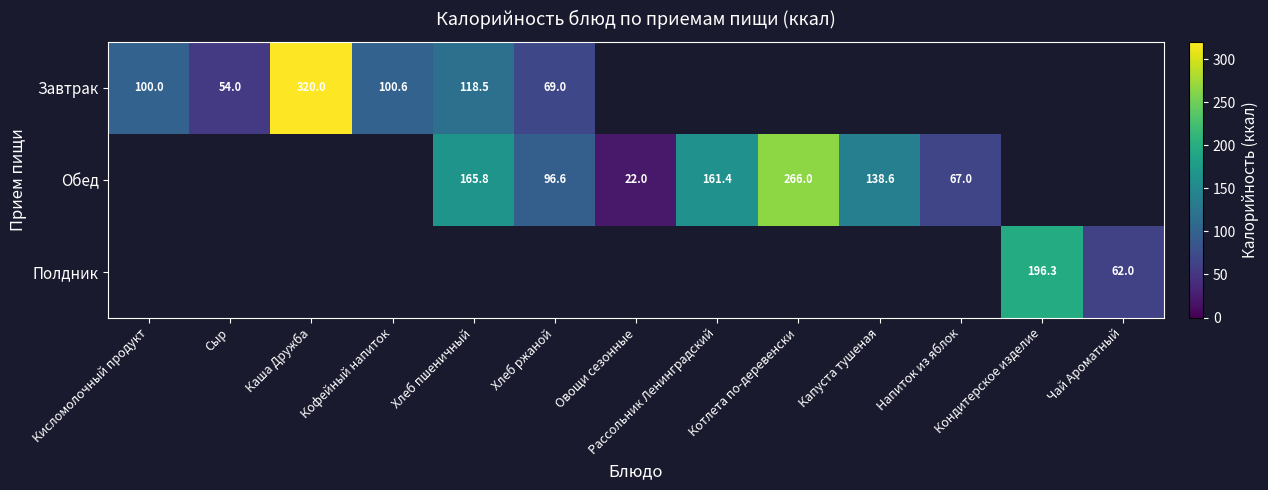

At how many categories does at least one series exceed 155?

5